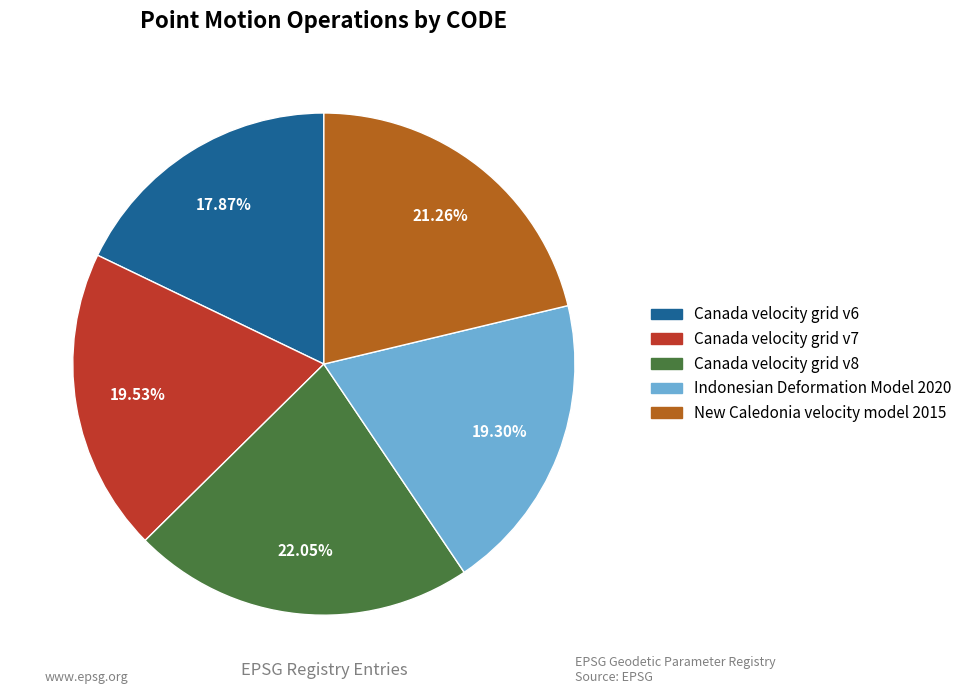

To the nearest percent, what is the difference between the Canada velocity grid v8 and New Caledonia velocity model 2015 slice percentages?

1%